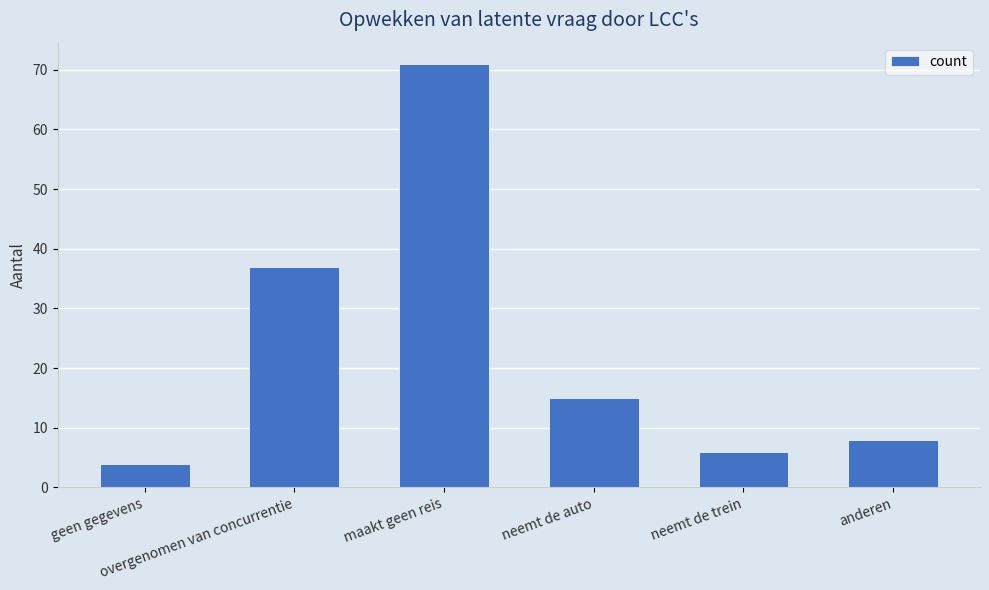

What is the difference between the maximum and minimum values?

67